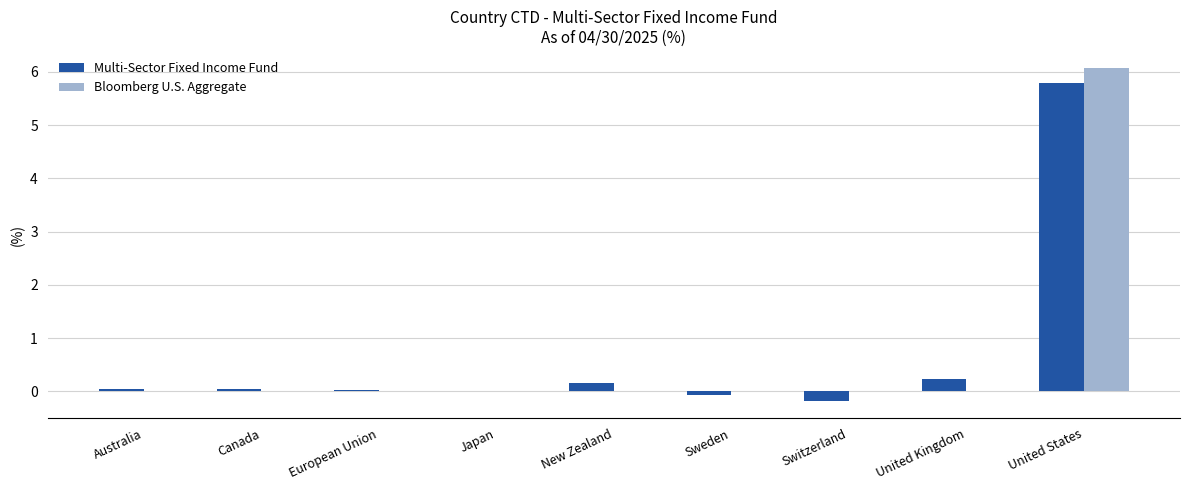

True or false: Bloomberg U.S. Aggregate has a value of -2.4 at New Zealand.

False